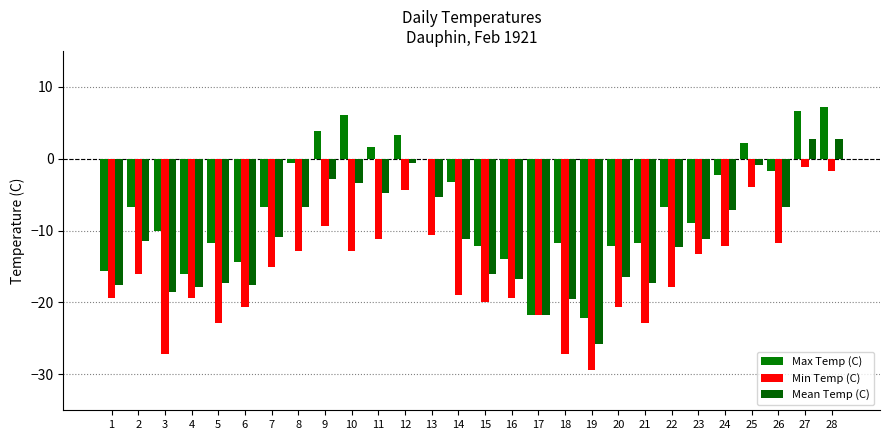

The value of Max Temp (C) at 15 is -4.6. True or false?

False